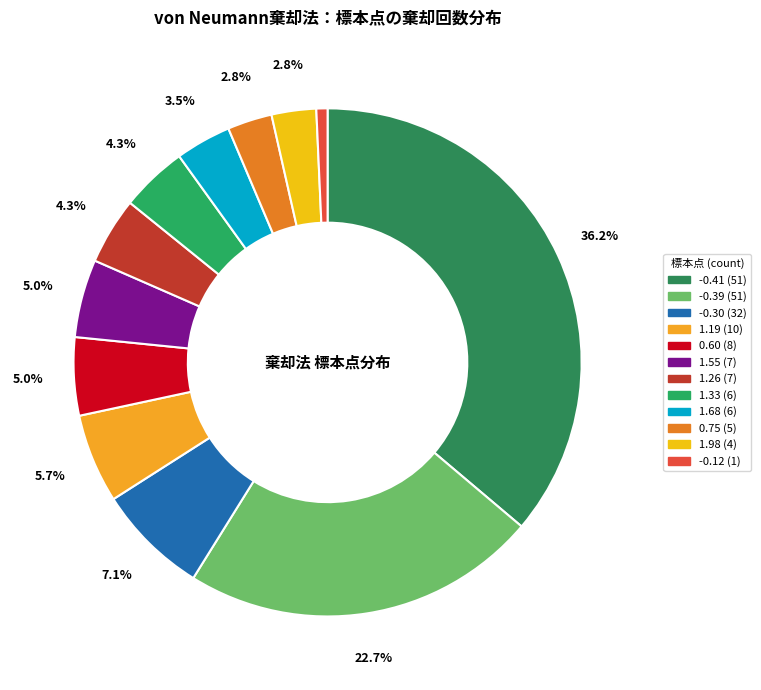

How many slices are in this pie chart?

12